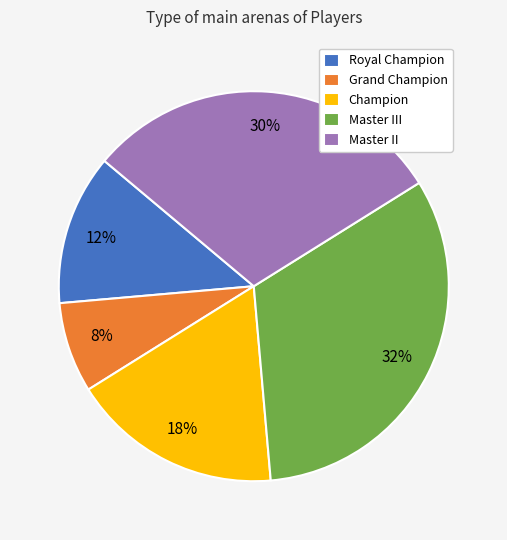

Count the number of slices in the pie.

5